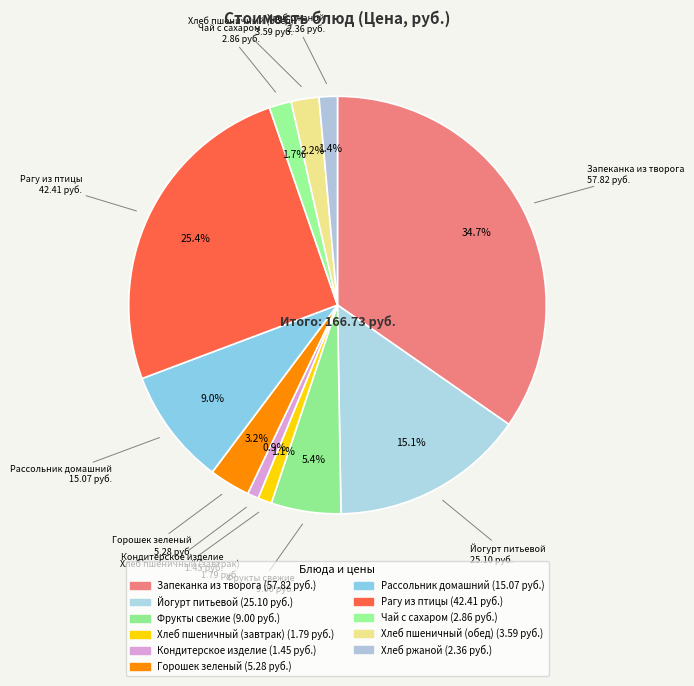

Rank the categories by value from highest to lowest.

Запеканка из творога, Рагу из птицы, Йогурт питьевой, Рассольник домашний, Фрукты свежие, Горошек зеленый, Хлеб пшеничный (обед), Чай с сахаром, Хлеб ржаной, Хлеб пшеничный (завтрак), Кондитерское изделие